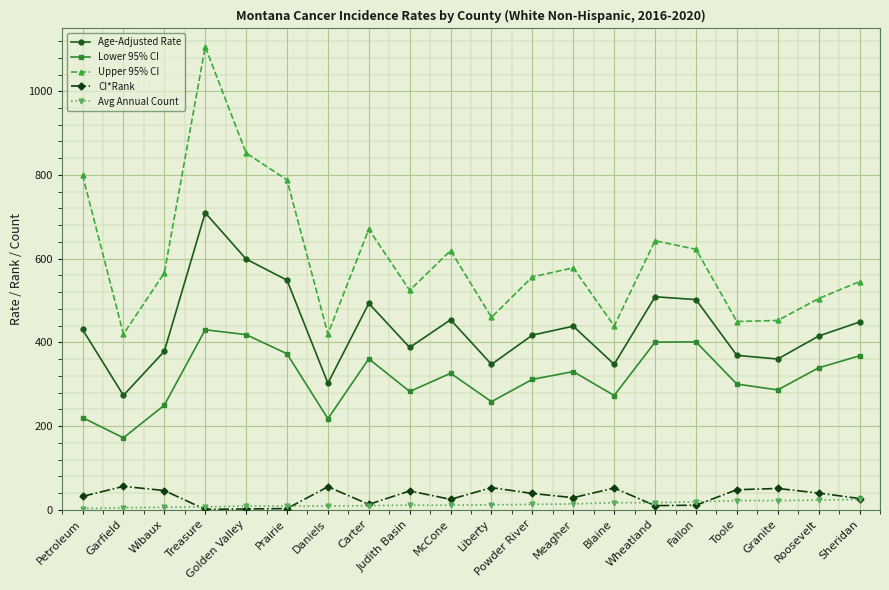

What is the label of the 18th point from the right?

Wibaux